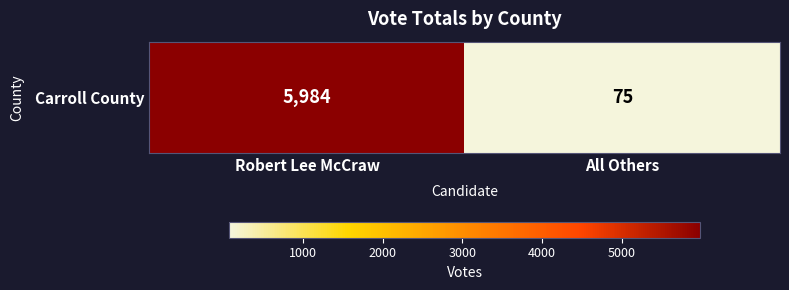

Where is the data nearest to the value 3029?

All Others